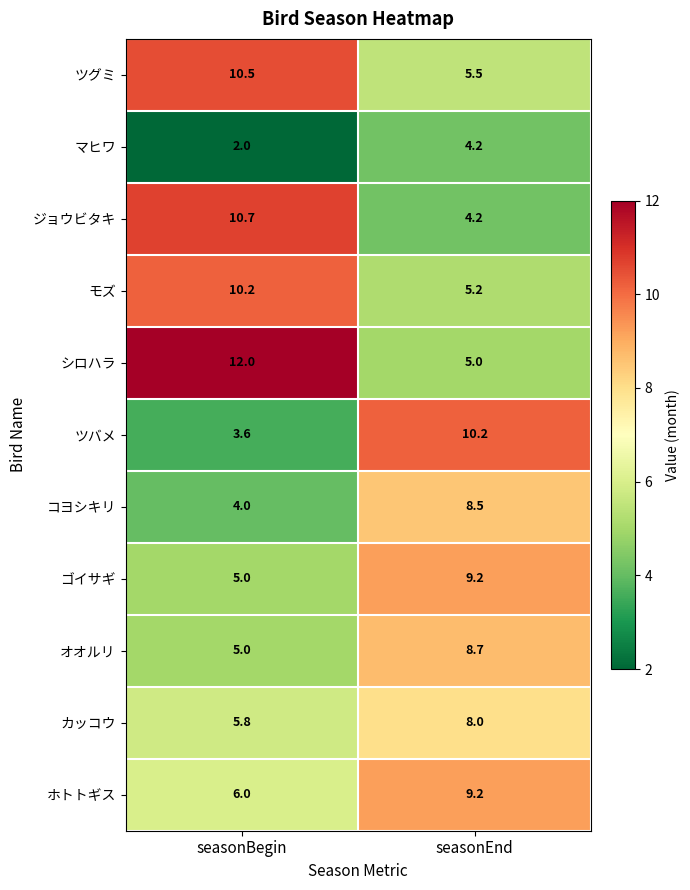

What is the approximate value of ジョウビタキ at seasonBegin?

10.7